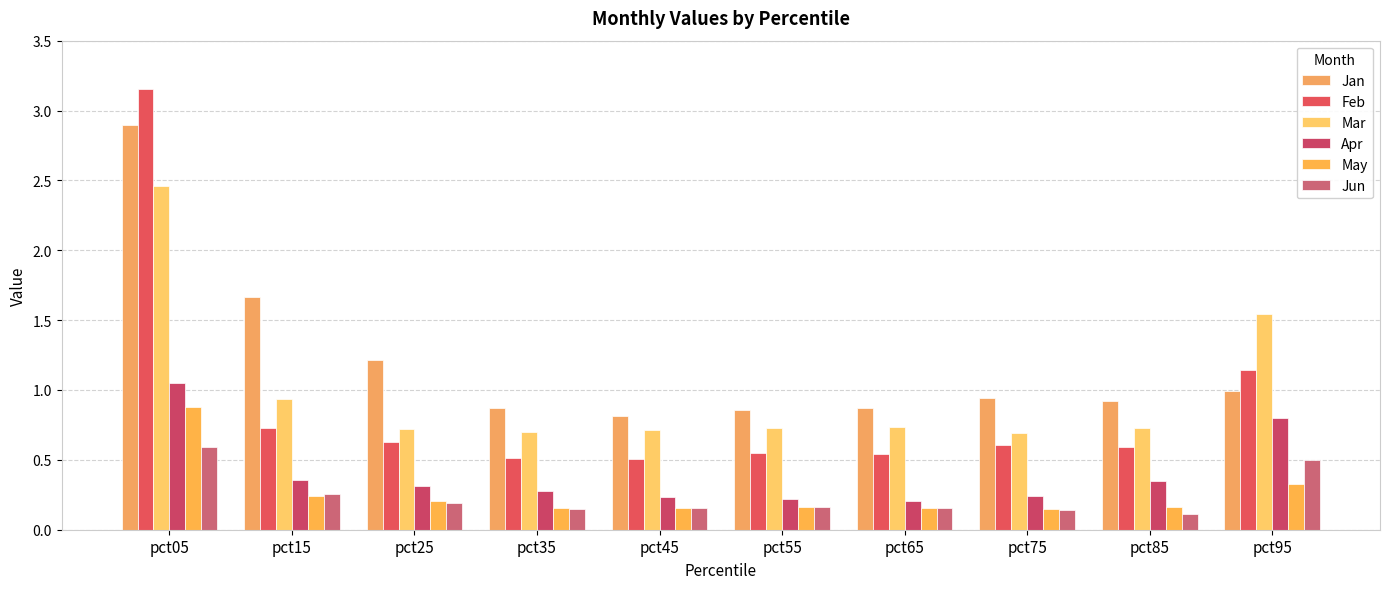

True or false: May has a value of 0.1 at pct45.

False